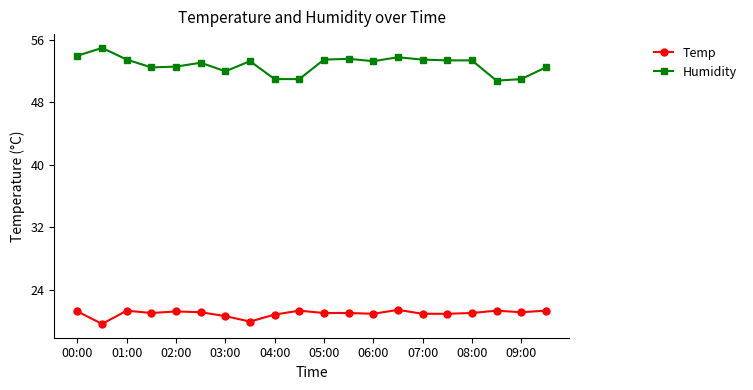

Which series has the largest total across all categories?

Humidity